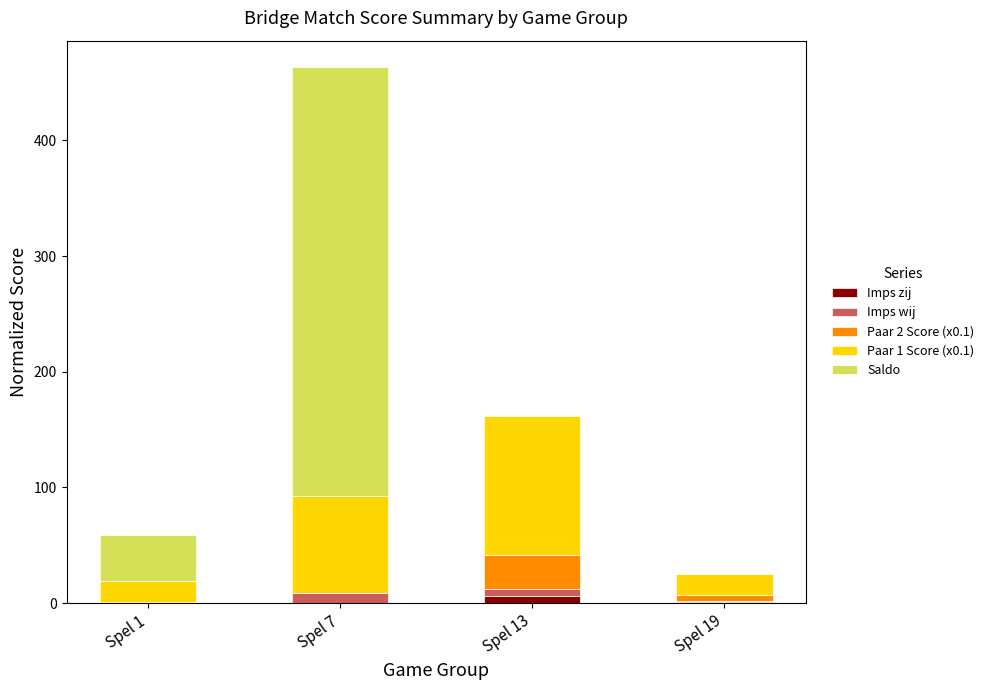

At which category is the sum across all series the highest?

Spel 7